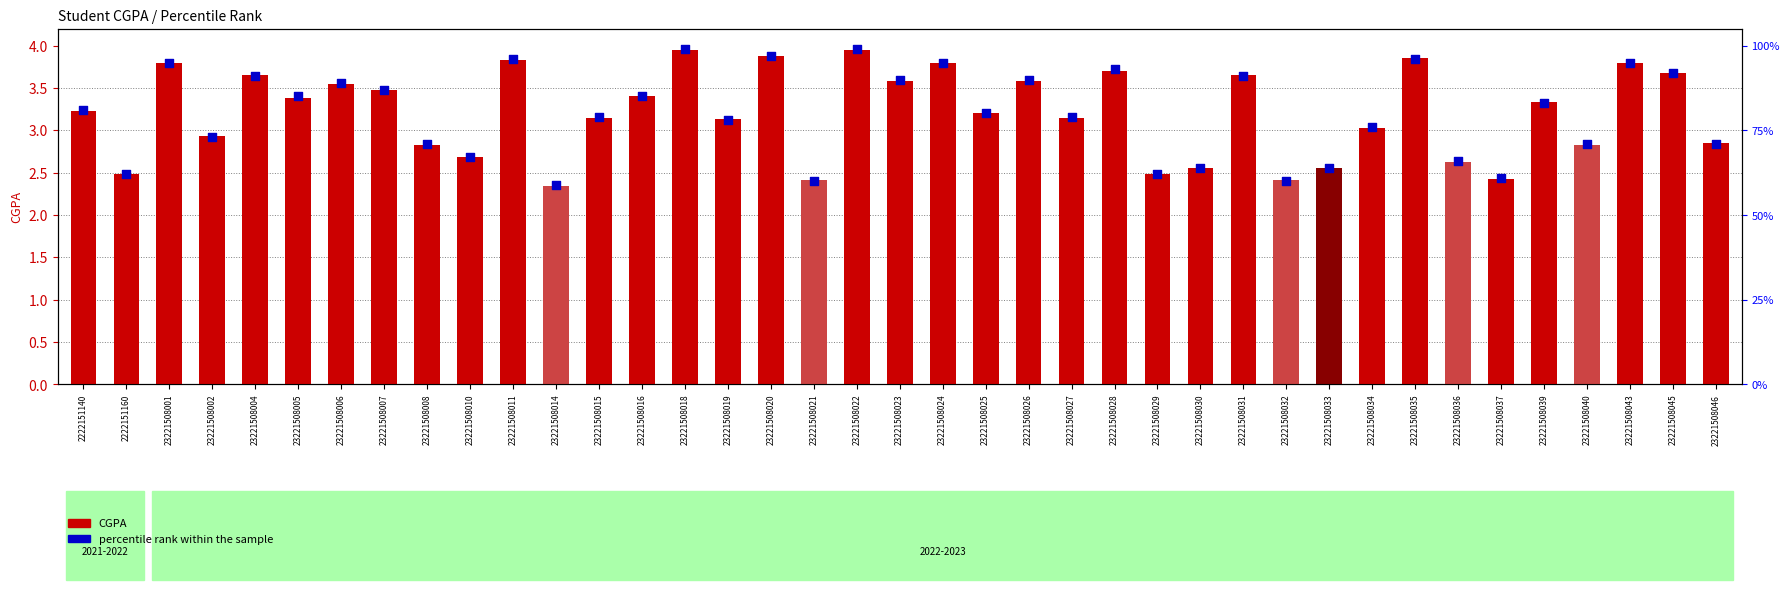

Which series has the widest spread of Y values?

CGPA